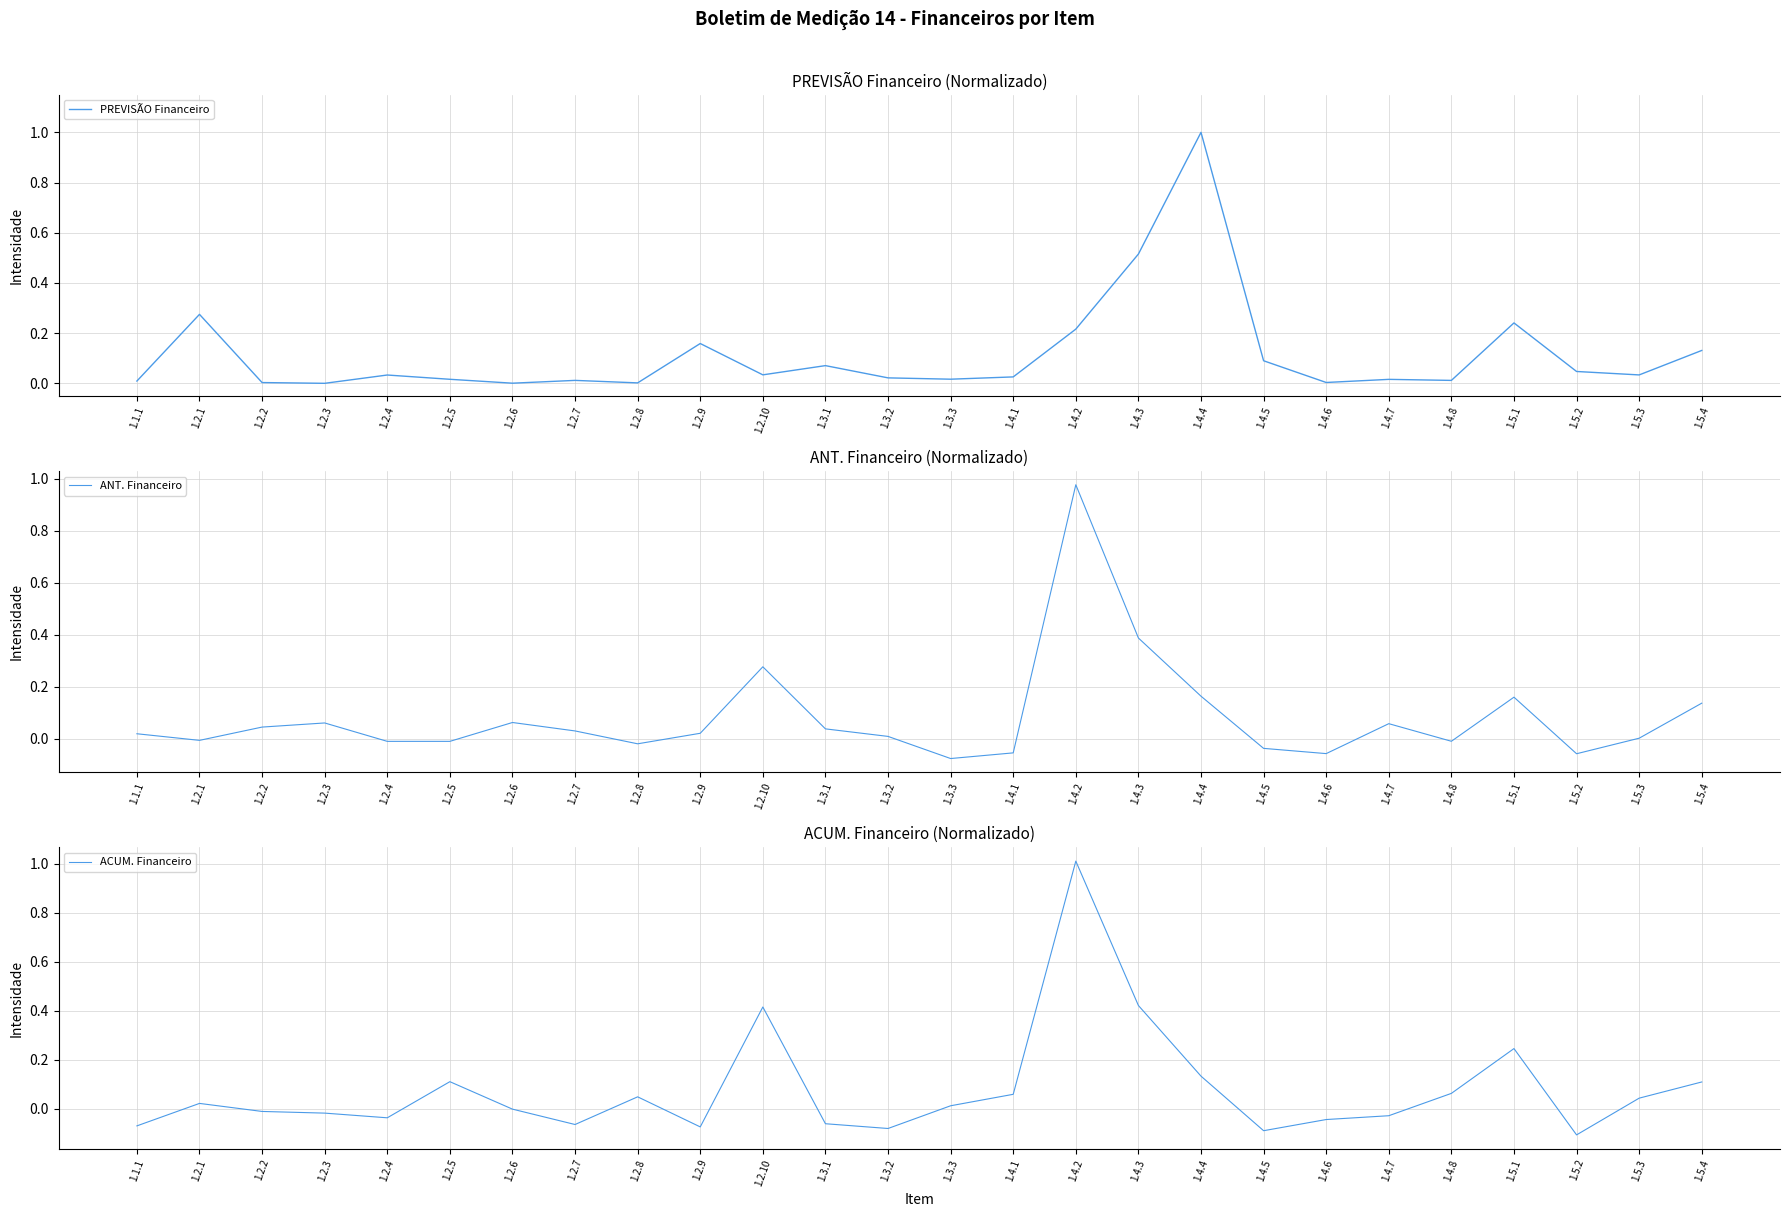

Is it true that PREVISÃO Financeiro equals 1.0 at 1.4.4?

True